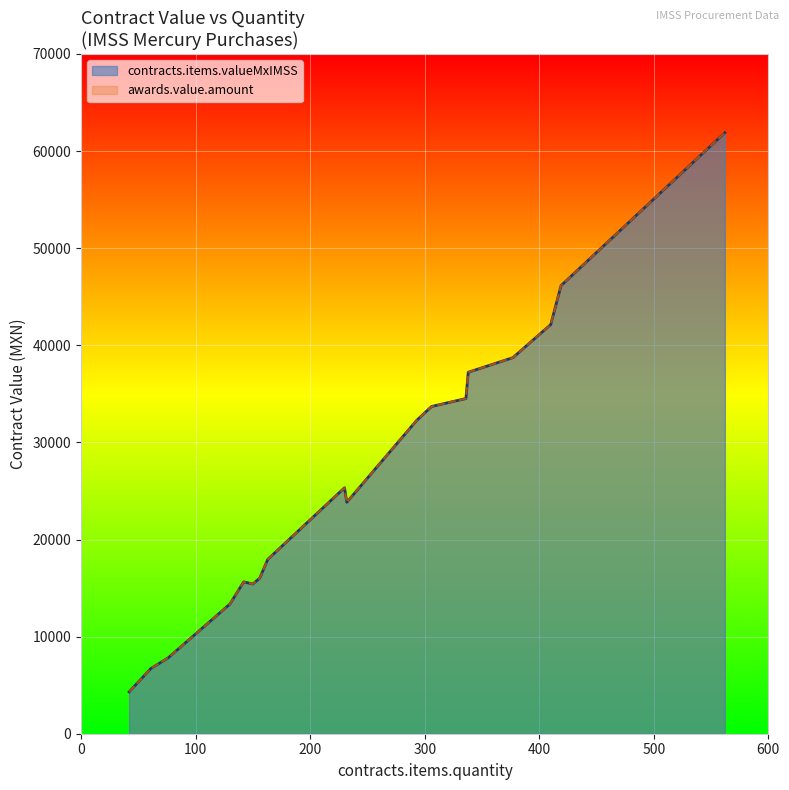

True or false: awards.value.amount and contracts.items.valueMxIMSS intersect in this chart.

False